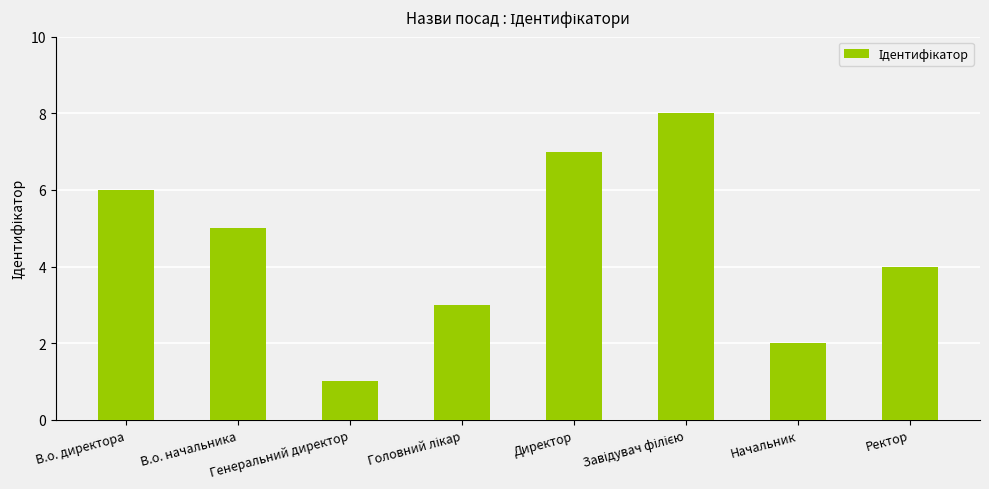

What is the sum of the values at В.о. начальника and В.о. директора?

11